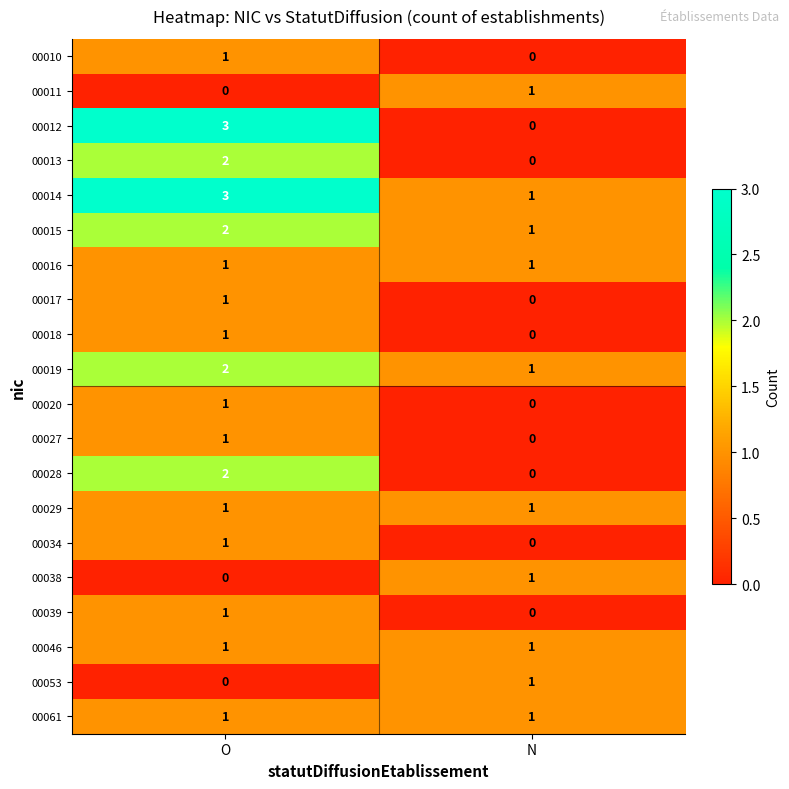

Which series changed the most between O and N?

00012